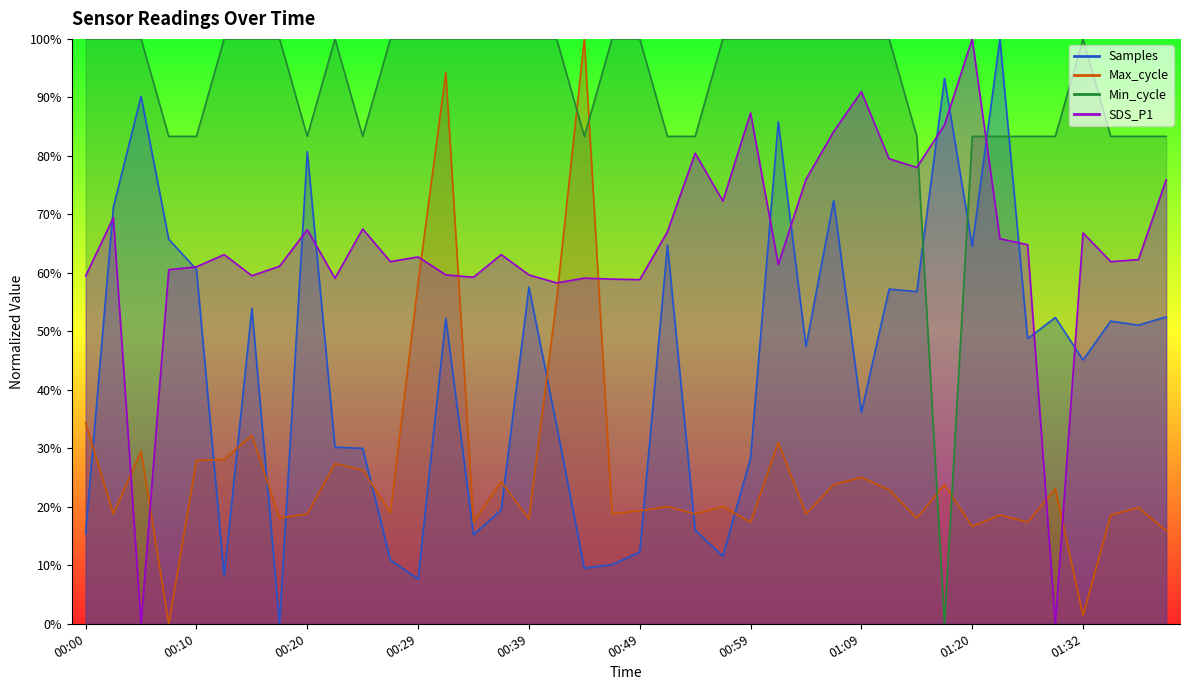

At which label does Samples first exceed 51?

00:03